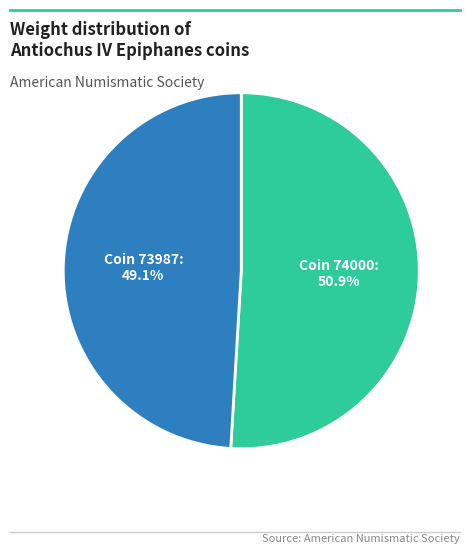

How many segments does this pie chart have?

2